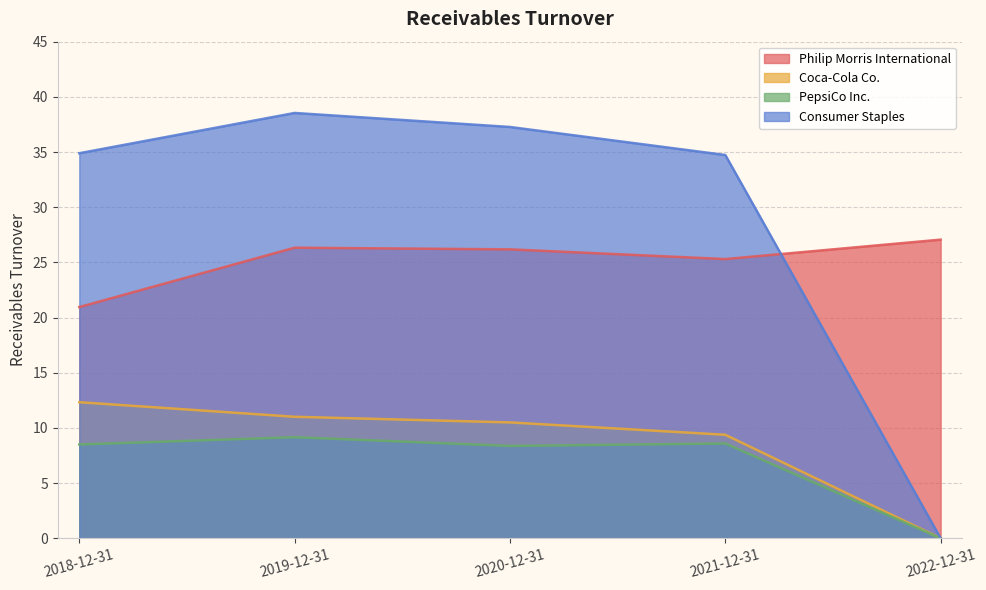

What is the difference between the second highest and second lowest values in the Consumer Staples series?

2.5